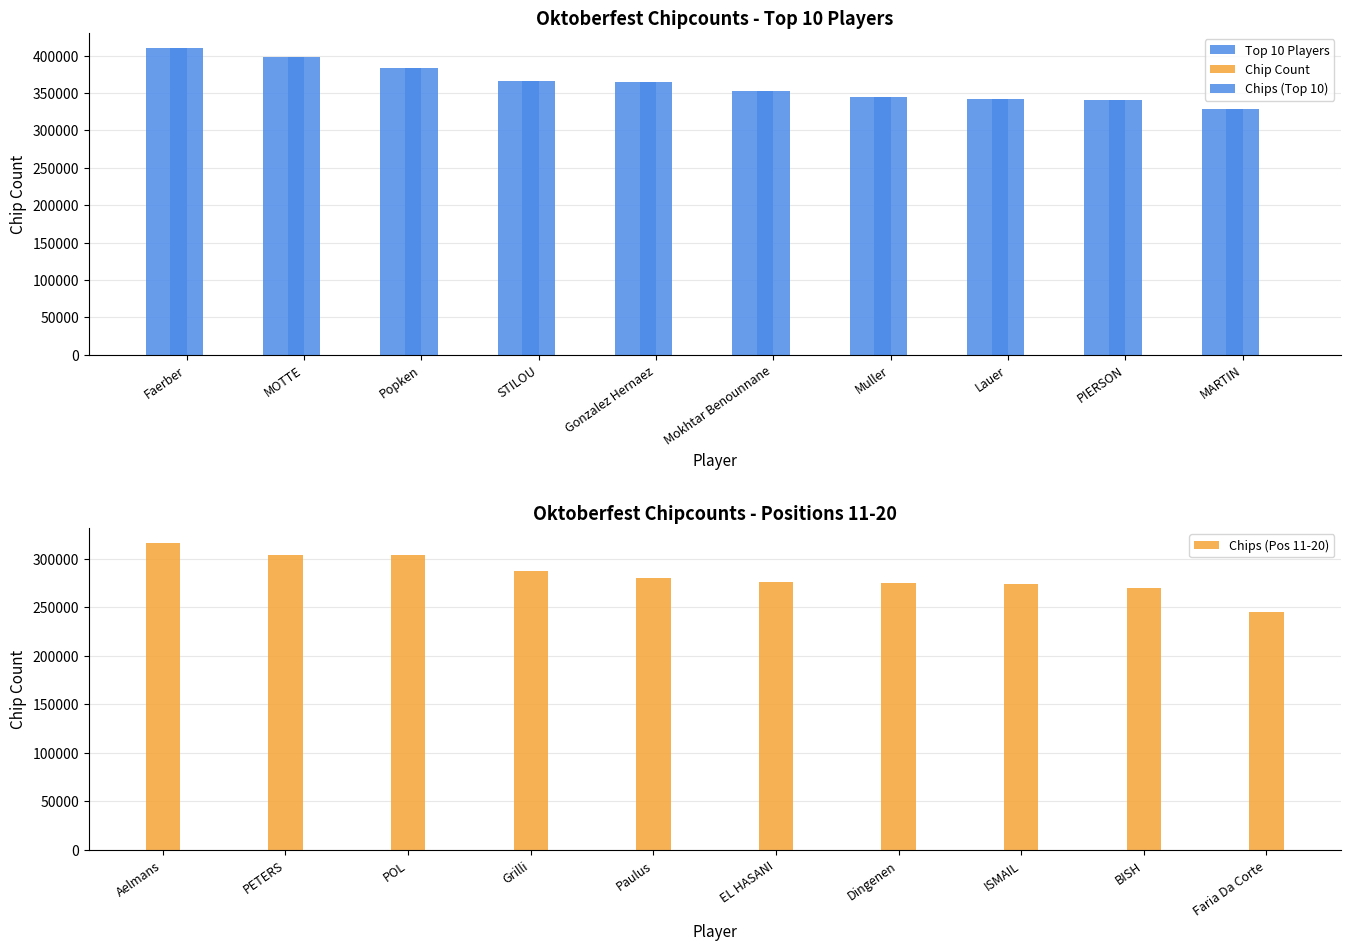

What is the average value of the Chips (Pos 11-20) series?

283150